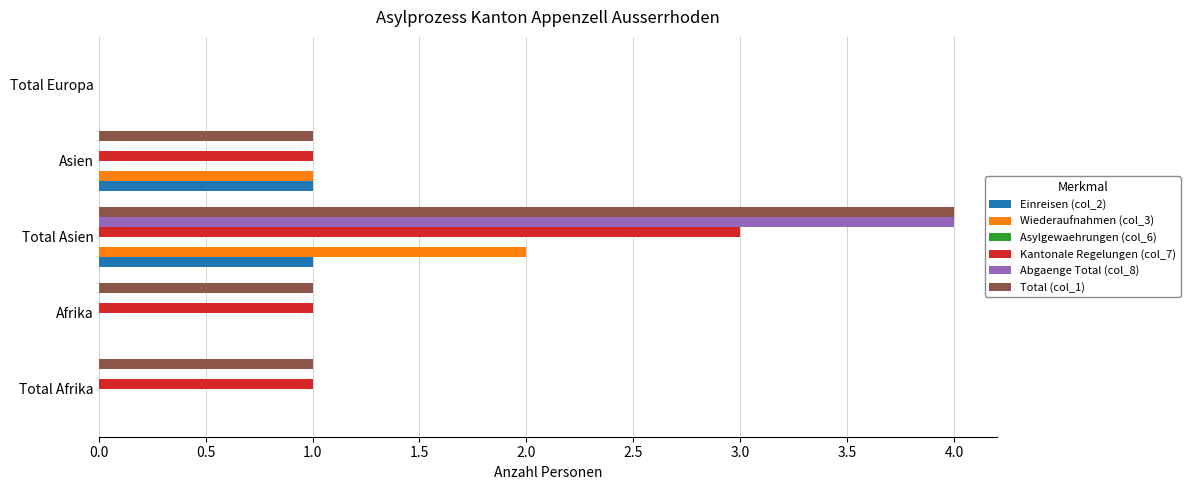

Is it true that Kantonale Regelungen (col_7) equals 1 at Total Asien?

False